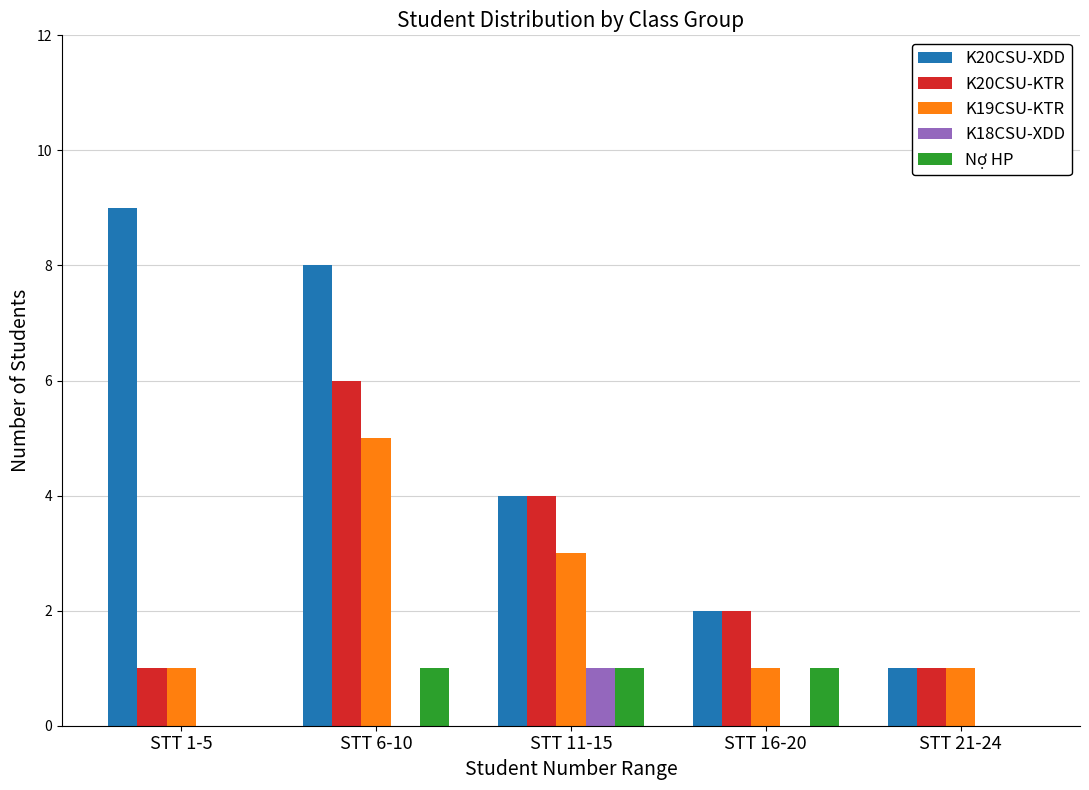

The value of K20CSU-KTR at STT 16-20 is 3. True or false?

False